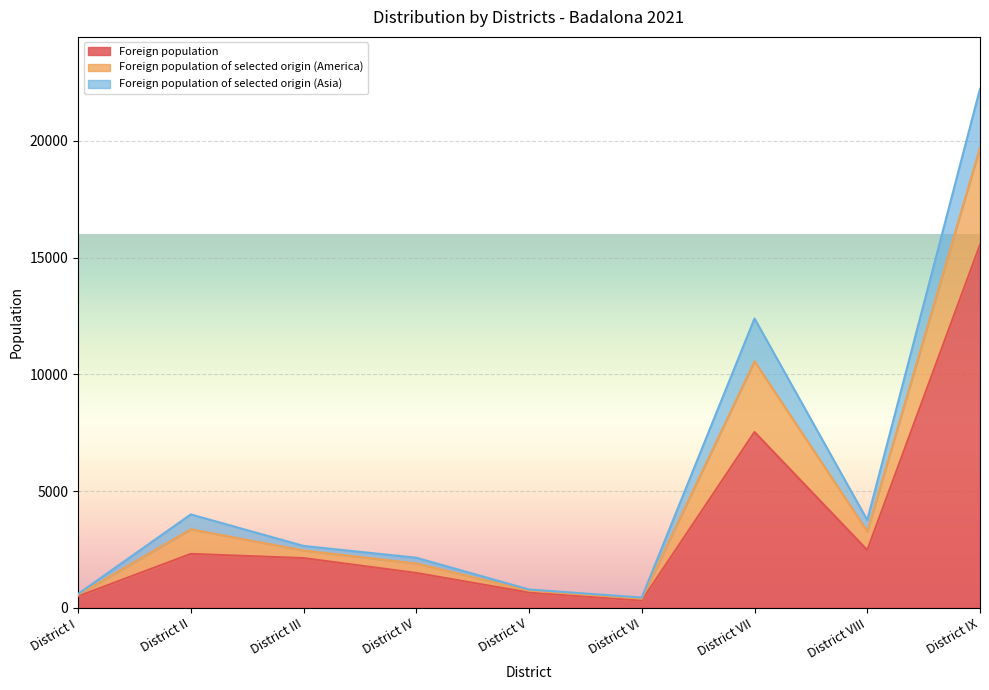

What position from the left is District III?

3